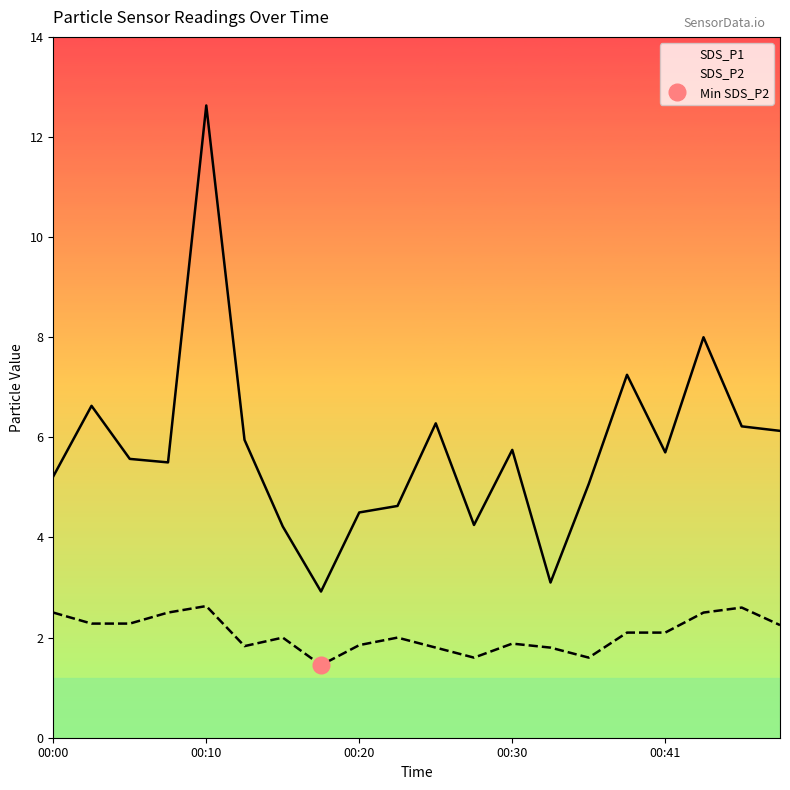

True or false: SDS_P2 and SDS_P1 cross at least once.

False